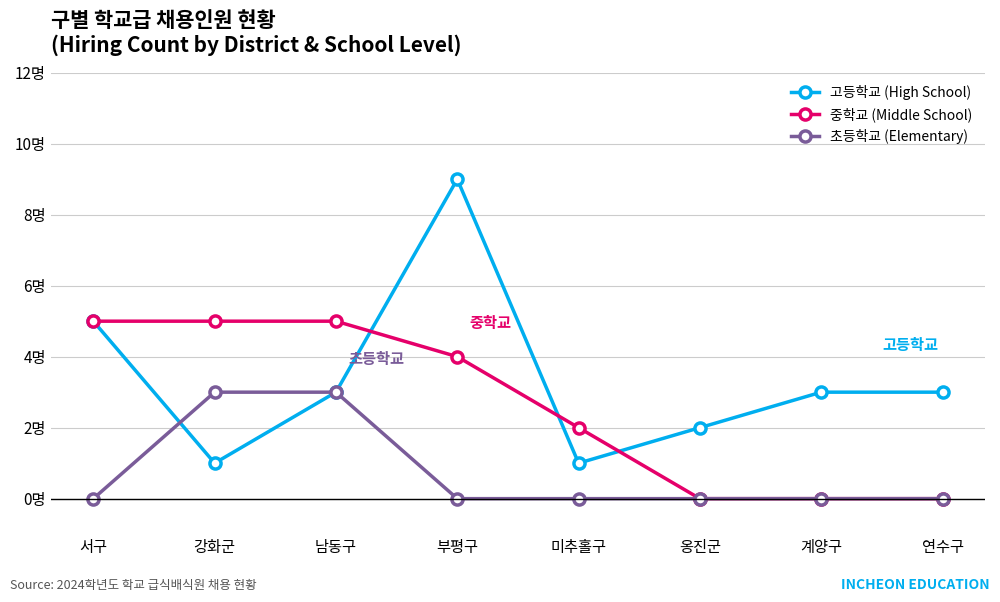

What are all the series names shown in the legend?

고등학교 (High School), 중학교 (Middle School), 초등학교 (Elementary)